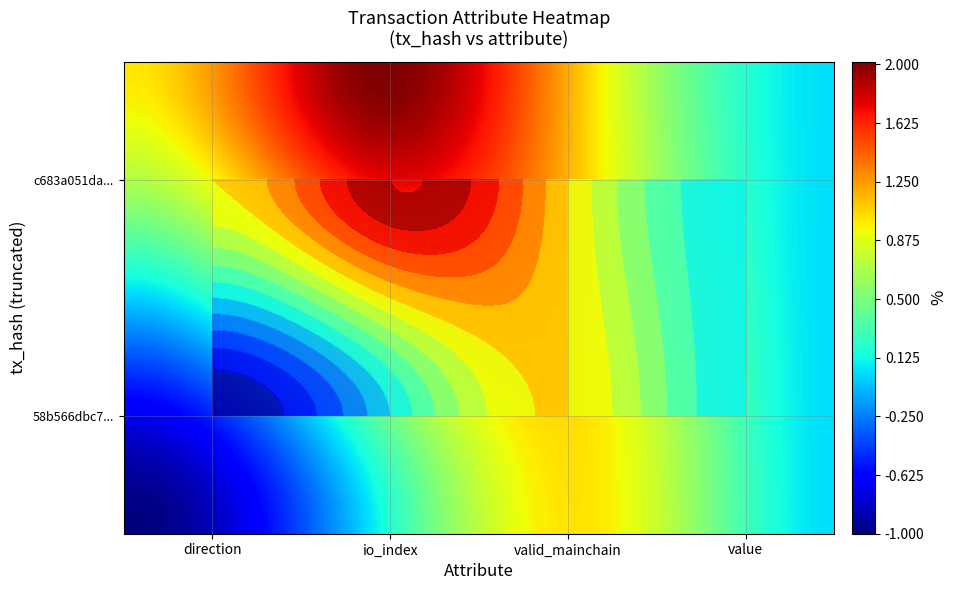

Reading left to right, transcribe all the data shown in this chart.

58b566dbc76d079d84ff0ea99b2c614174b27be: -1.0	0.0	1.0	0.0
c683a051da5a24914acc33bd0f07815c83dcdac: 1.0	2.0	1.0	0.0